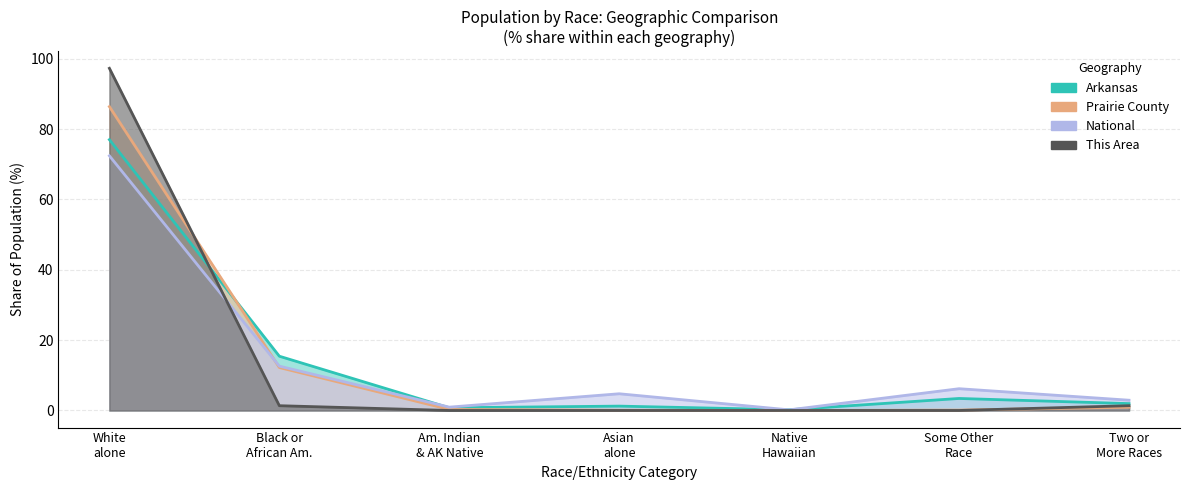

The value of National at Some Other
Race is 2.3. True or false?

False